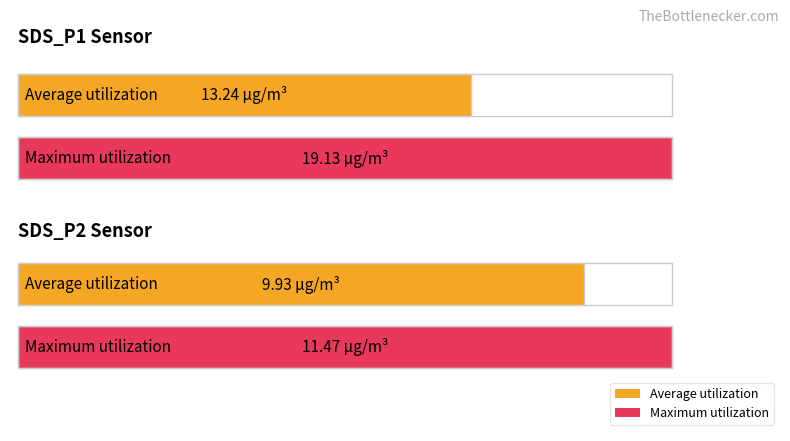

How many groups of bars are there?

2